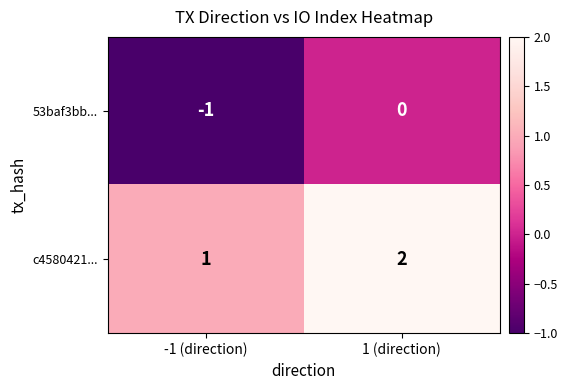

What is the sum of all c4580421... values?

3